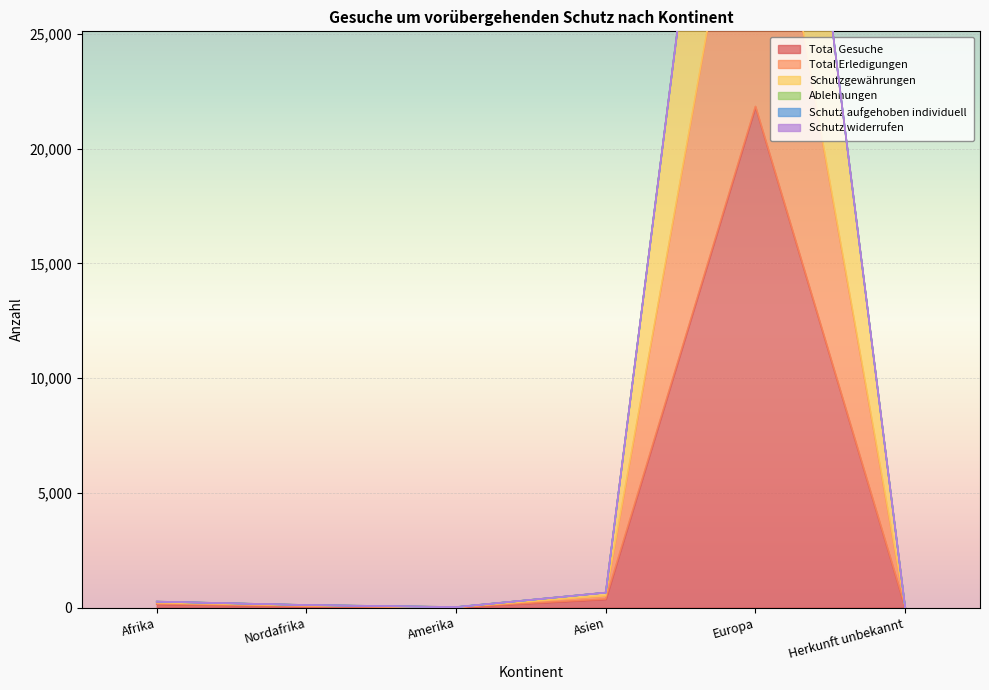

At how many categories does at least one series exceed 14162?

1